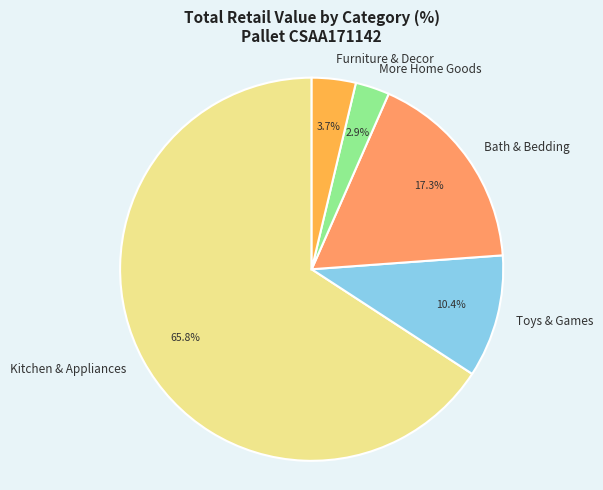

Count the number of slices in the pie.

5